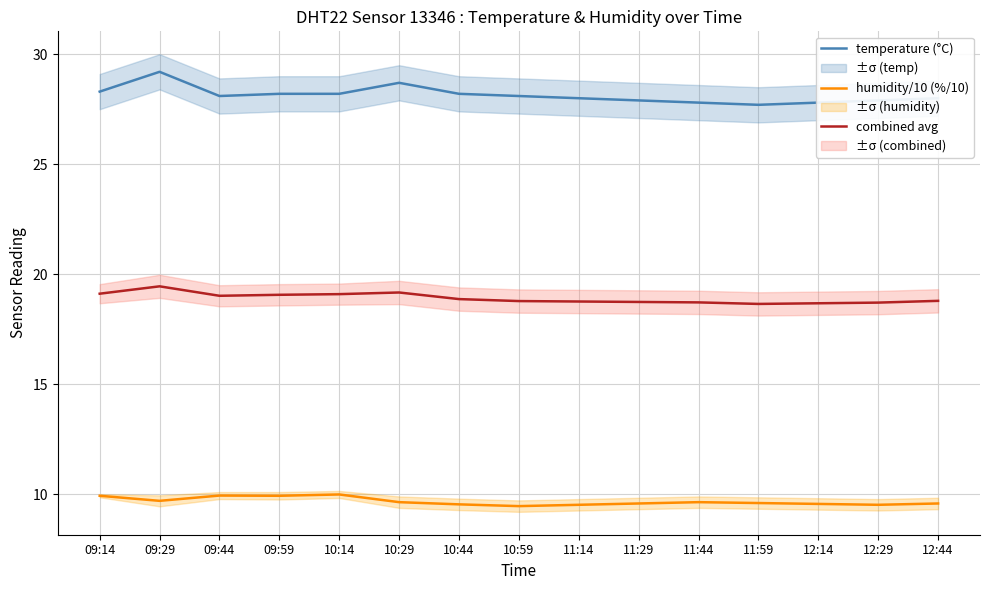

Reading left to right, what are all the values shown in this chart?

temperature (°C): 28.3	29.2	28.1	28.2	28.2	28.7	28.2	28.1	28.0	27.9	27.8	27.7	27.8	27.9	28.0
humidity/10 (%/10): 9.9	9.7	9.9	9.9	10.0	9.6	9.5	9.5	9.5	9.6	9.6	9.6	9.6	9.5	9.6
combined avg: 19.1	19.4	19.0	19.1	19.1	19.2	18.9	18.8	18.8	18.7	18.7	18.6	18.7	18.7	18.8